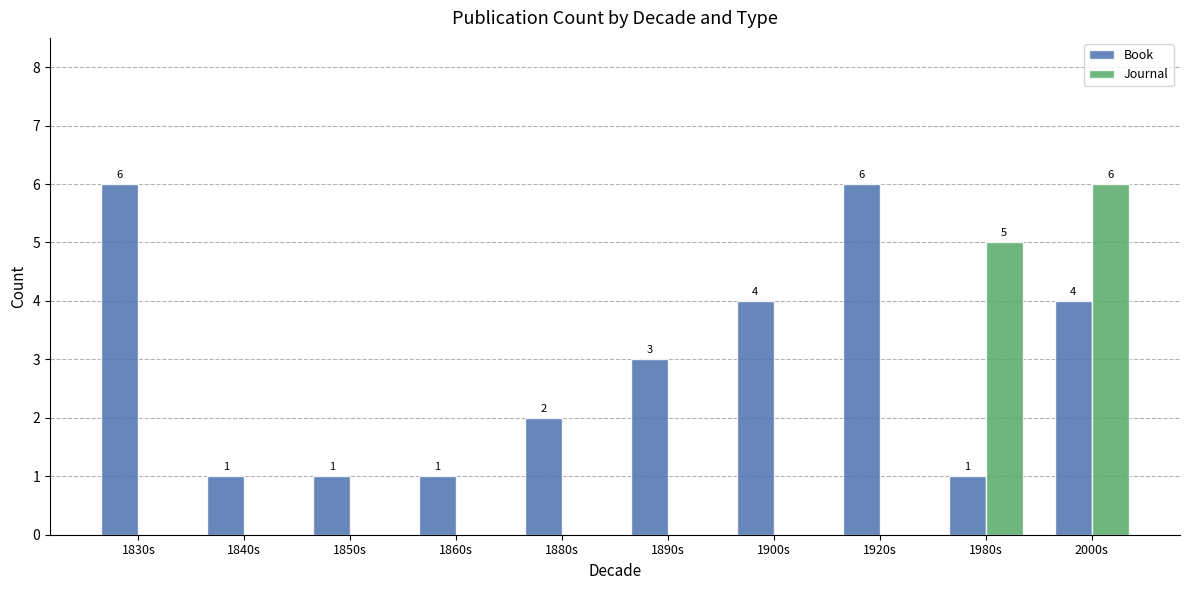

What is the total value across all series at 1830s?

6